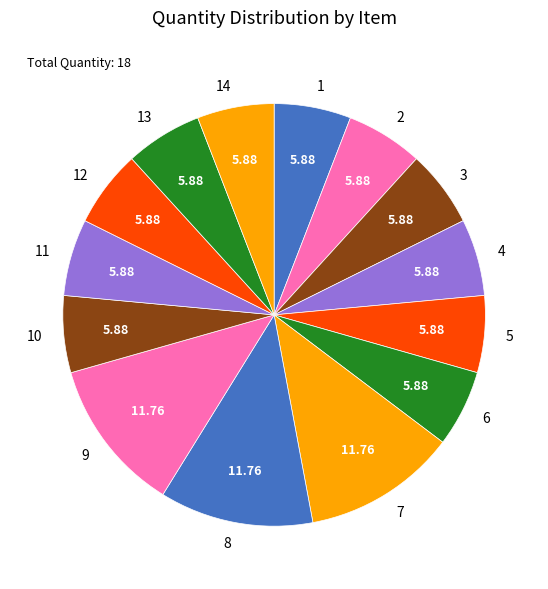

Count the number of slices in the pie.

14